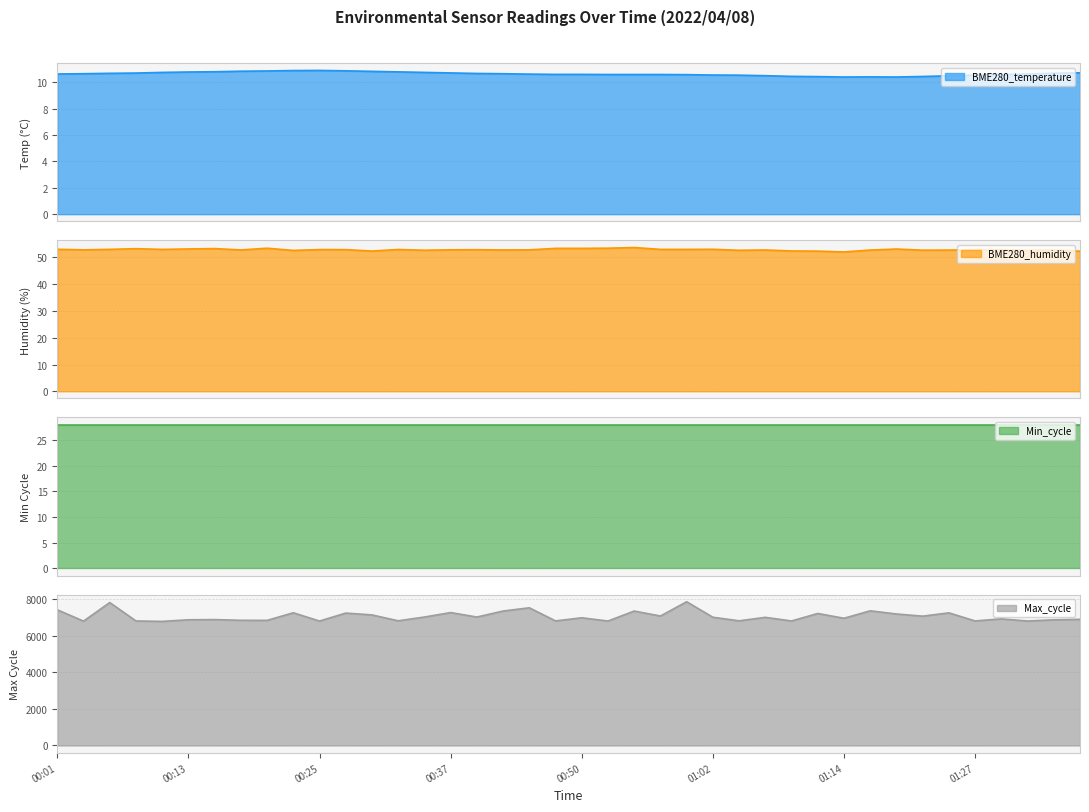

Rank the categories by Max_cycle value from lowest to highest.

00:11, 00:03, 00:25, 00:52, 01:32, 01:09, 00:08, 01:27, 00:47, 01:05, 00:32, 00:20, 00:18, 01:34, 00:13, 00:15, 01:37, 01:29, 01:14, 00:50, 01:07, 01:02, 00:35, 00:40, 01:22, 00:57, 00:30, 01:19, 01:12, 00:28, 01:24, 00:23, 00:37, 00:55, 00:42, 01:17, 00:01, 00:45, 00:06, 01:00